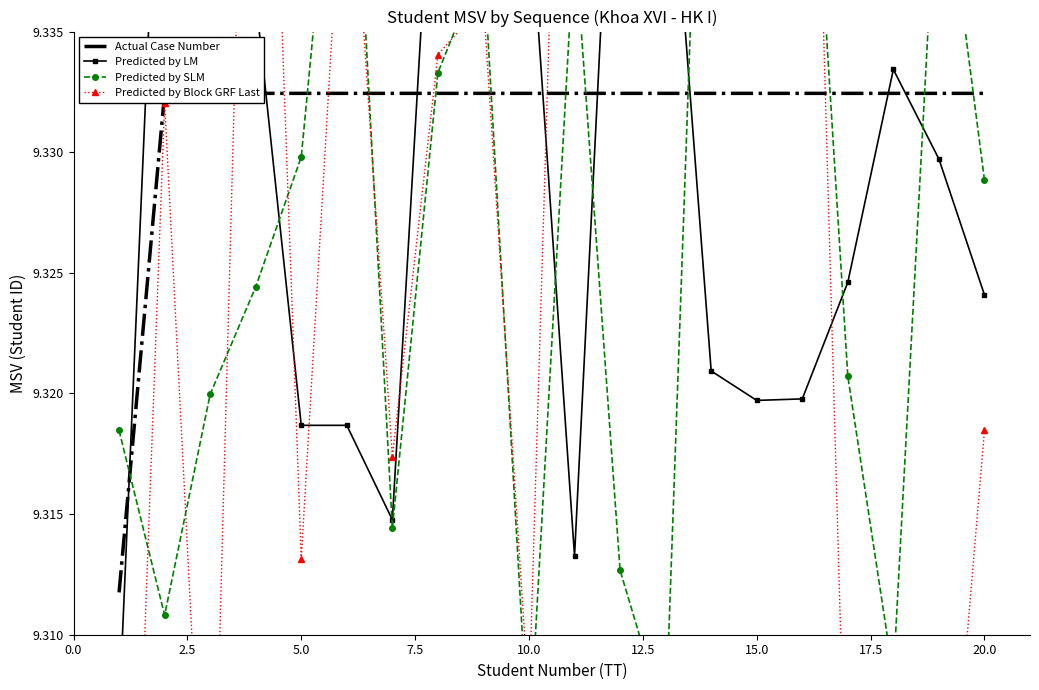

In Predicted by Block GRF Last, how many points are higher than both neighbors (excluding endpoints)?

8